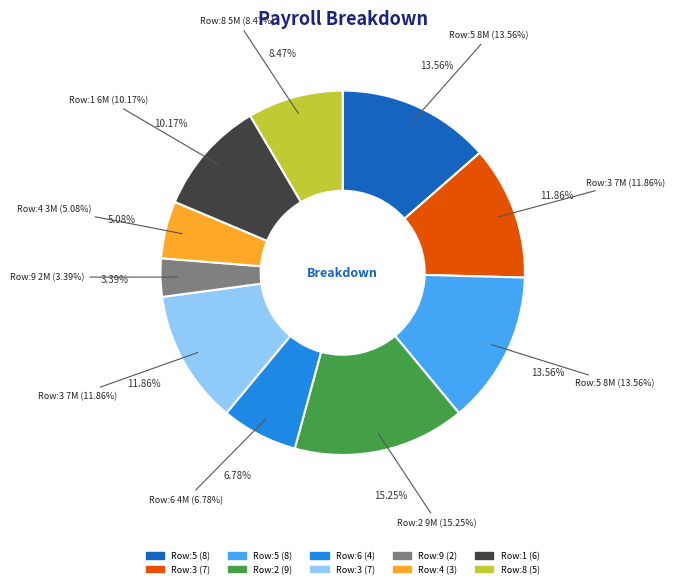

Is there a majority slice in this chart?

No